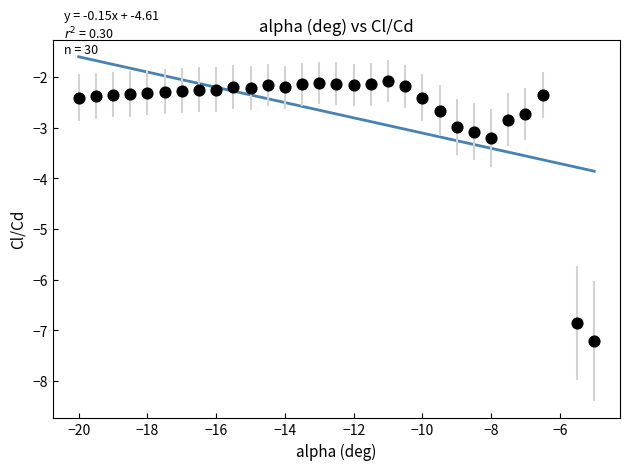

What is the range of Y values (max minus min)?

5.1